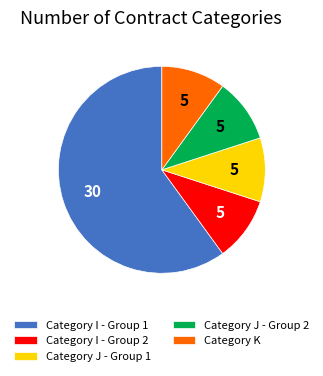

Combined, do Category I - Group 1 and Category J - Group 2 account for over 50%?

Yes